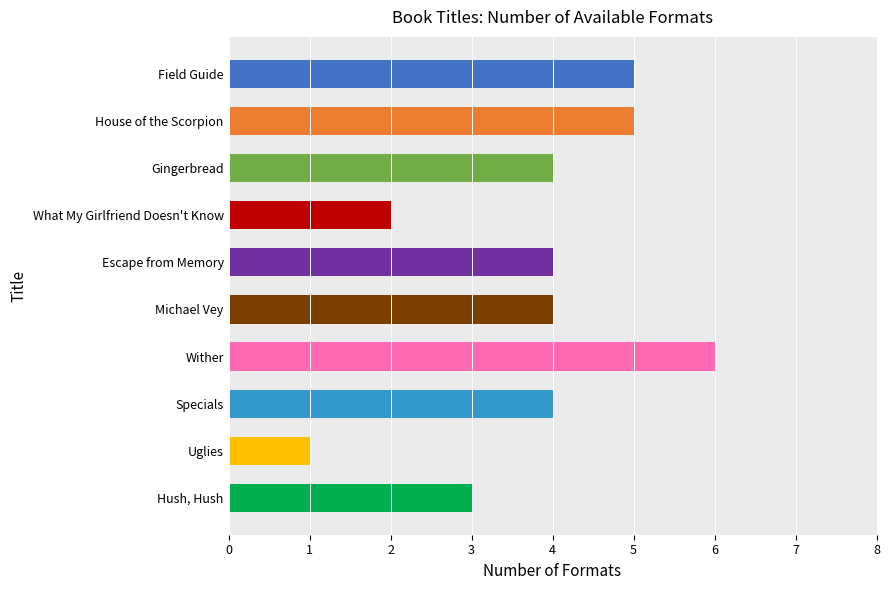

What is the sum of the values at Field Guide and Uglies?

6